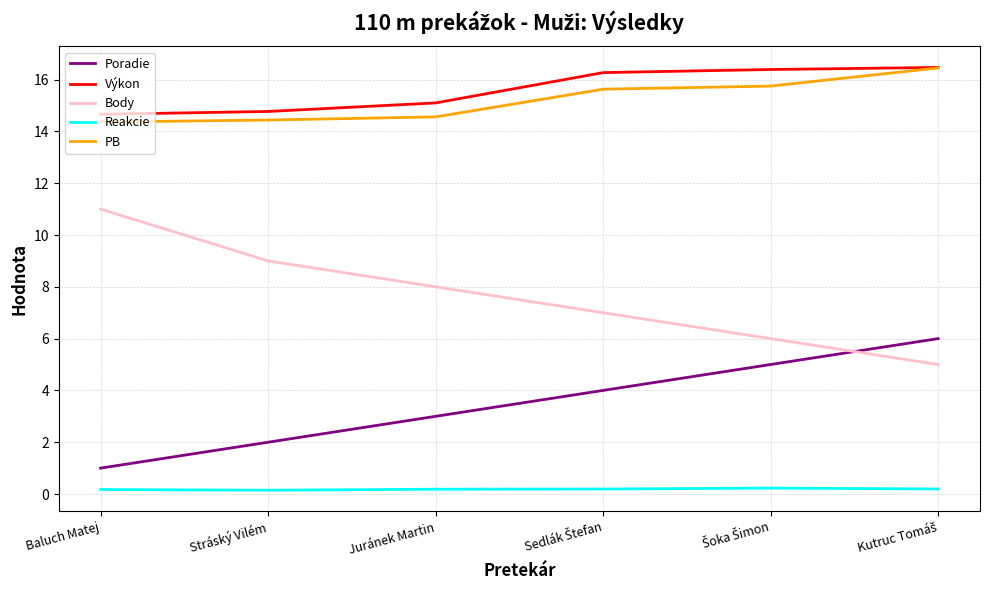

Is it true that Výkon equals 14.7 at Baluch Matej?

True